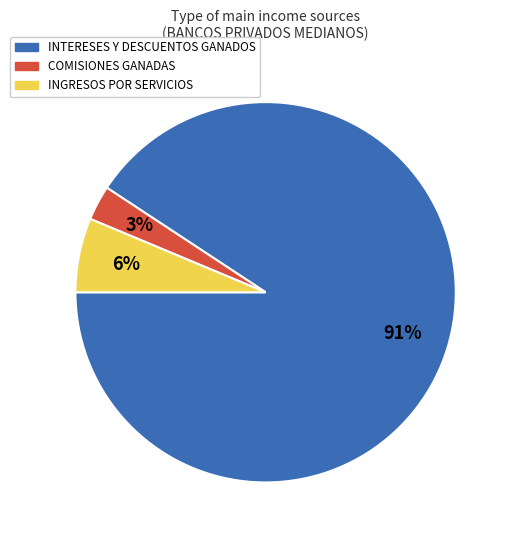

Is there any slice that represents more than half of the pie?

Yes